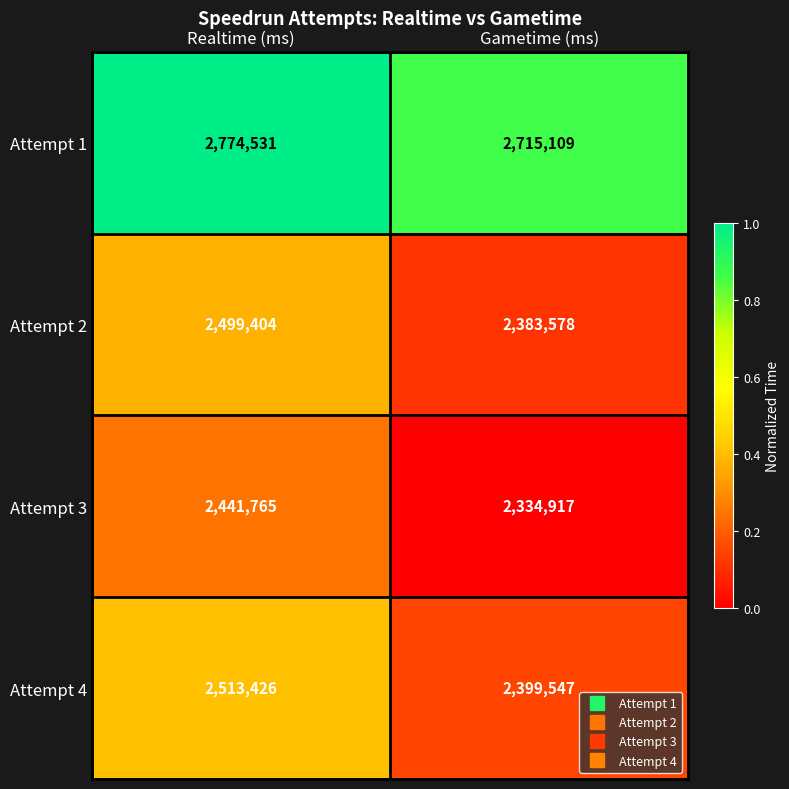

True or false: Attempt 4 has a value of 3970644 at Realtime (ms).

False